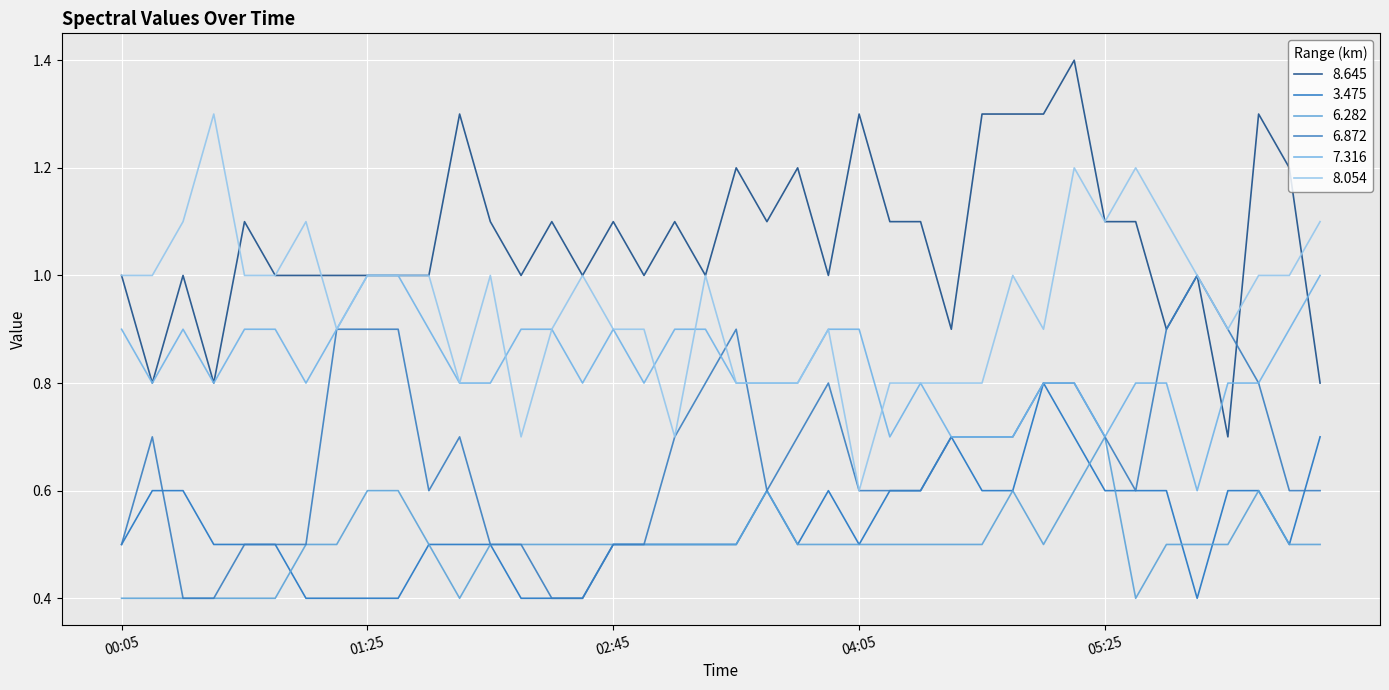

Does the chart display data point markers on the line(s)?

No